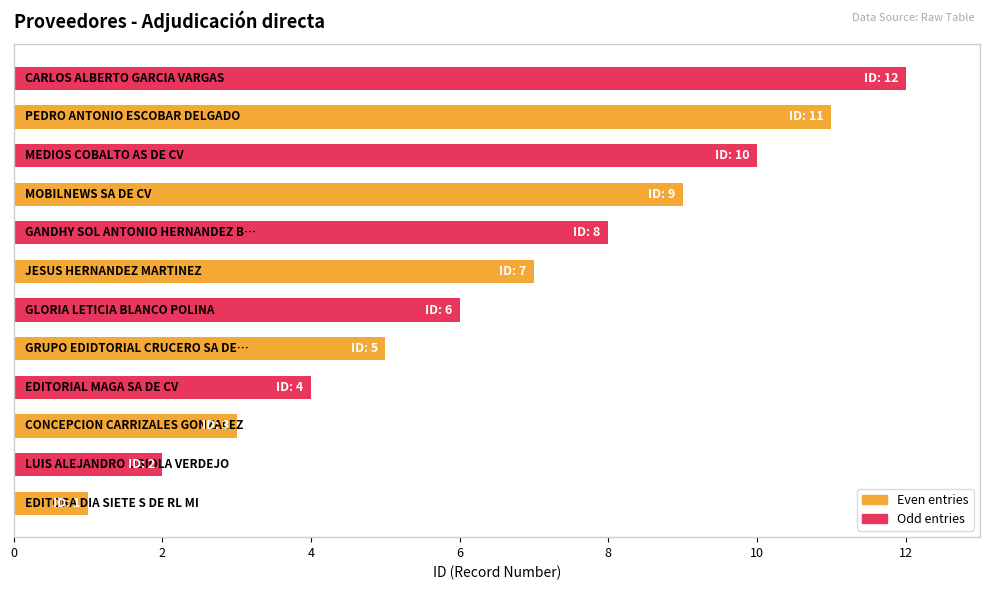

What is the maximum value shown in the chart?

12